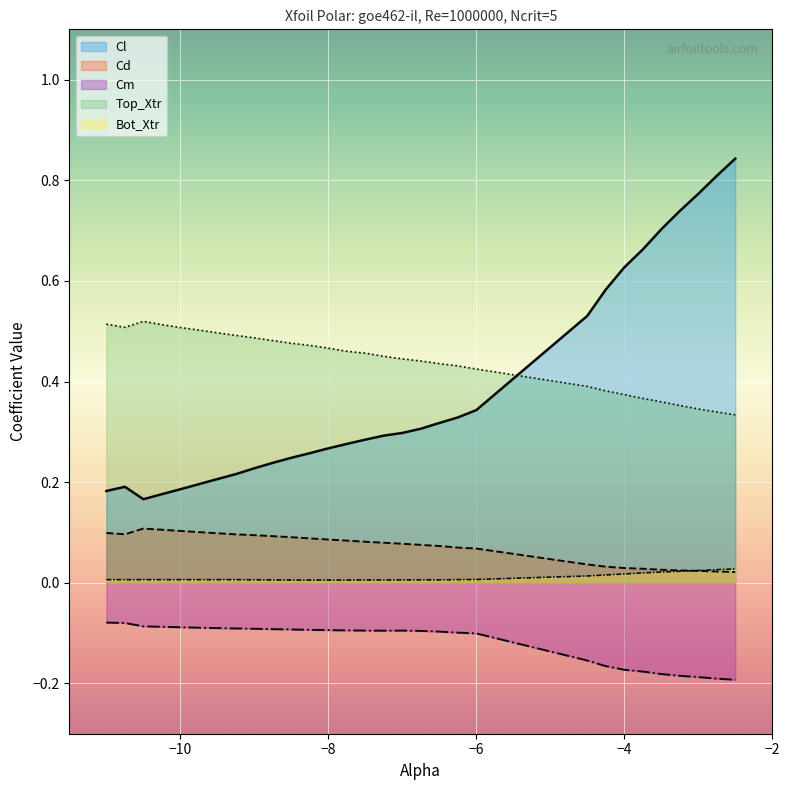

True or false: Cm_vals and Bot_Xtr_vals intersect in this chart.

False